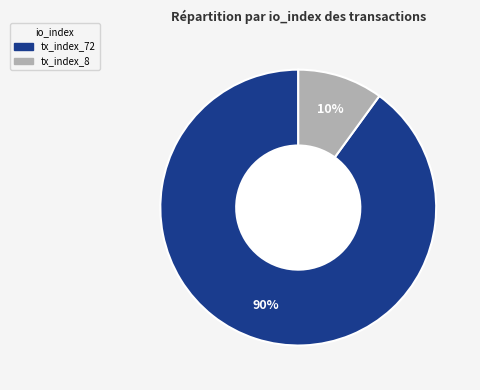

Between tx_index_8 and tx_index_72, which is larger?

tx_index_72